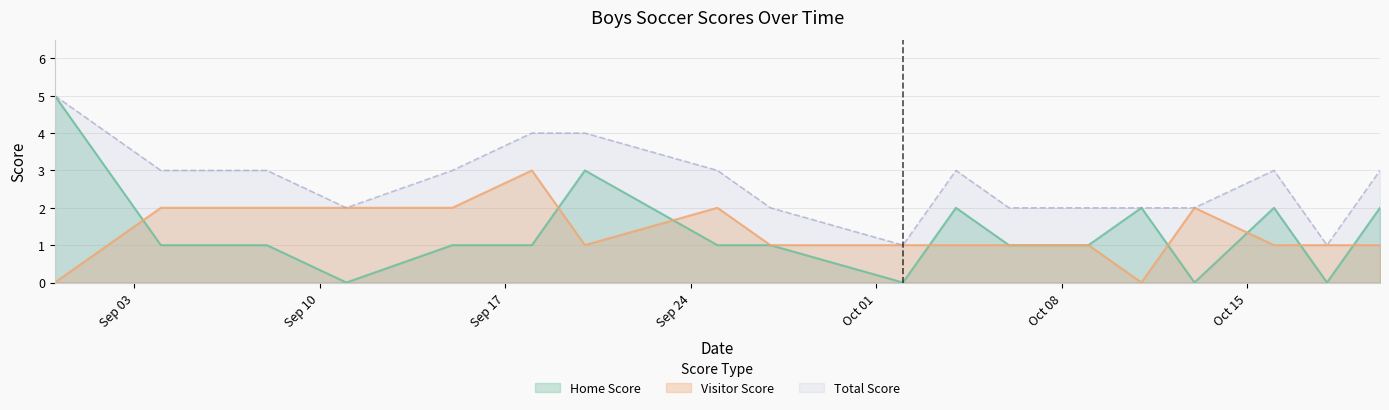

After their last crossing, which series has the higher values: Home Score or Visitor Score?

Home Score